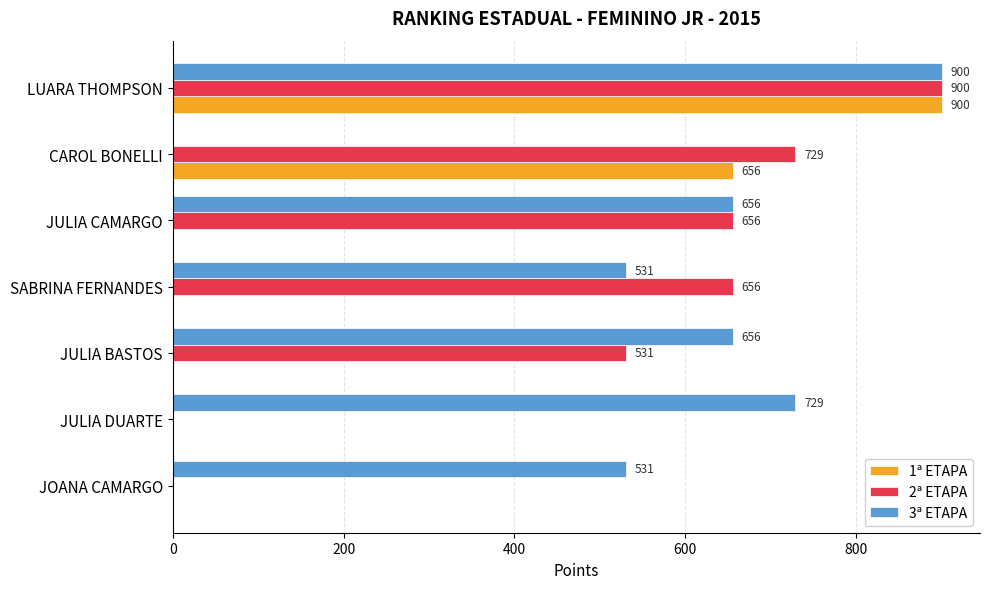

Which category has the highest value in the 1ª ETAPA series?

LUARA THOMPSON